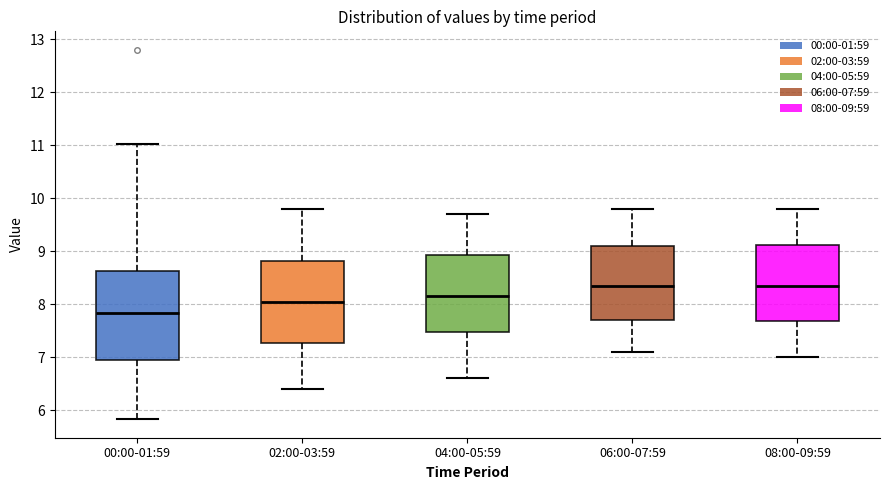

Reading left to right, read every box against the y-axis: the position of its median line, the range the box covers, and the ends of its whiskers. The values are not printed on the chart, so give them approximately, as read against the axis.

00:00-01:59: median 7.8, box 6.9 to 8.6, whiskers 5.8 to 11.0
02:00-03:59: median 8.1, box 7.3 to 8.8, whiskers 6.4 to 9.8
04:00-05:59: median 8.2, box 7.5 to 8.9, whiskers 6.6 to 9.7
06:00-07:59: median 8.4, box 7.7 to 9.1, whiskers 7.1 to 9.8
08:00-09:59: median 8.4, box 7.7 to 9.1, whiskers 7.0 to 9.8